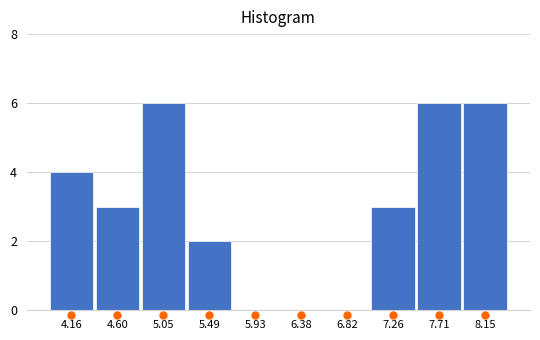

Reading left to right, transcribe all the data shown in this chart.

4.16=4	4.60=3	5.05=6	5.49=2	5.93=0	6.38=0	6.82=0	7.26=3	7.71=6	8.15=6